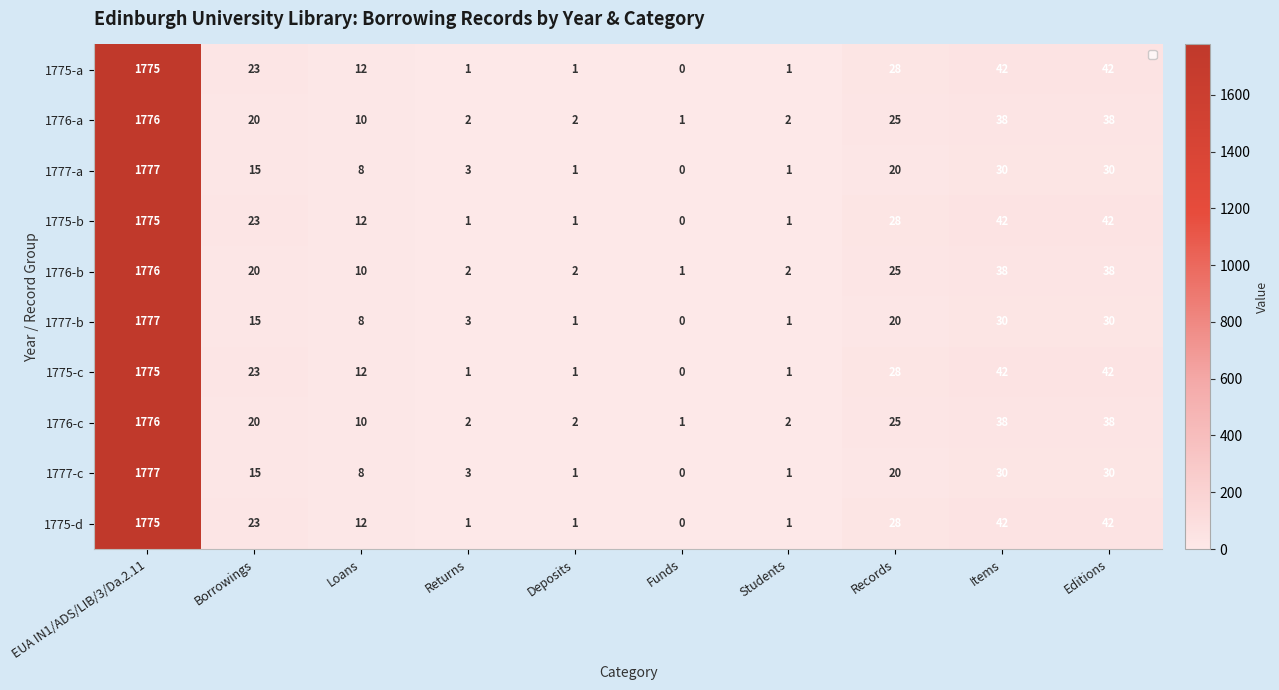

Which category has the lowest value in the 1776-a series?

Funds